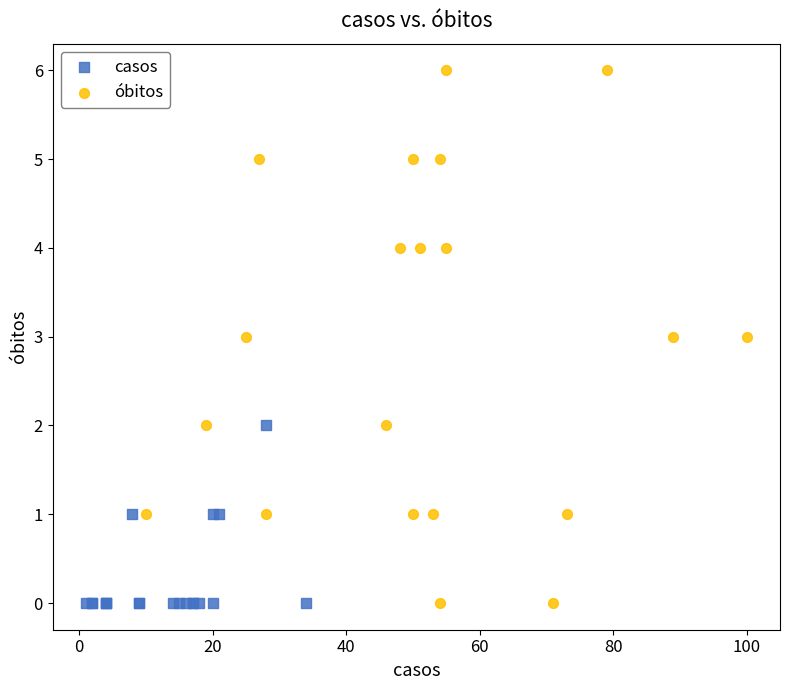

Which series contains the highest Y value?

óbitos